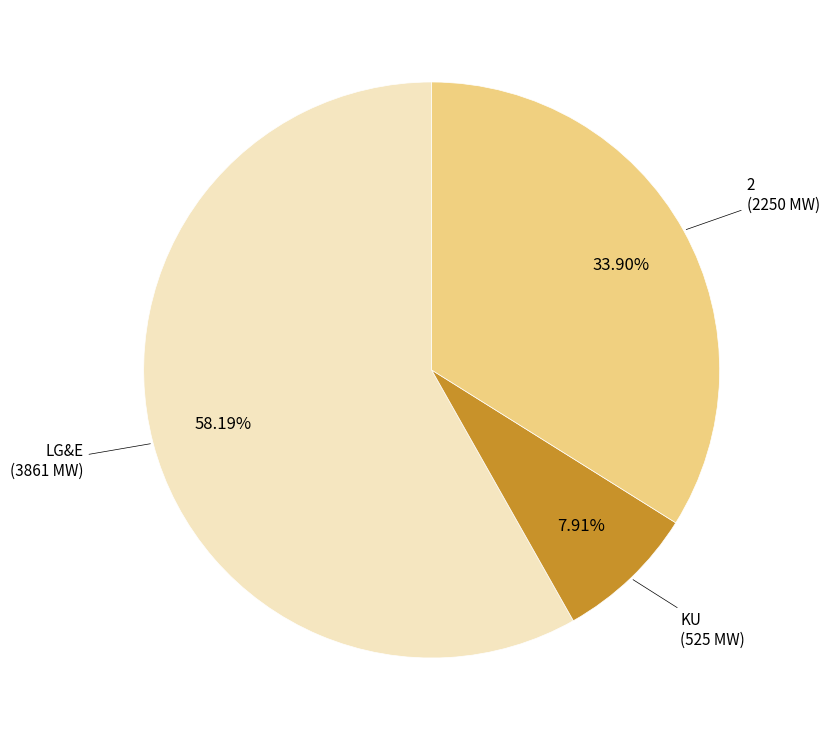

Approximately how many times larger is the value at LG&E compared to 2?

1.7